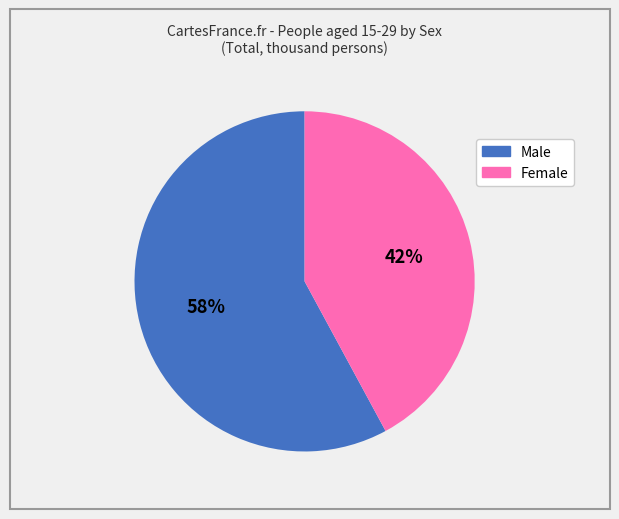

To the nearest percent, what is the average slice percentage?

50%